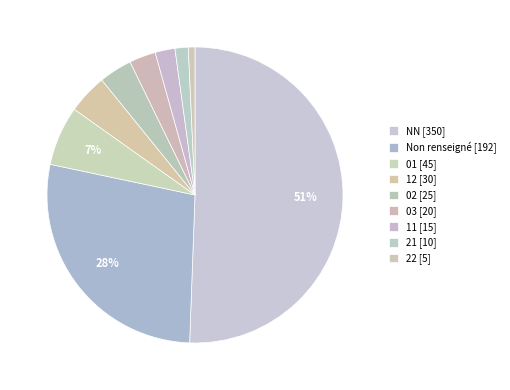

How many slices are in this pie chart?

9